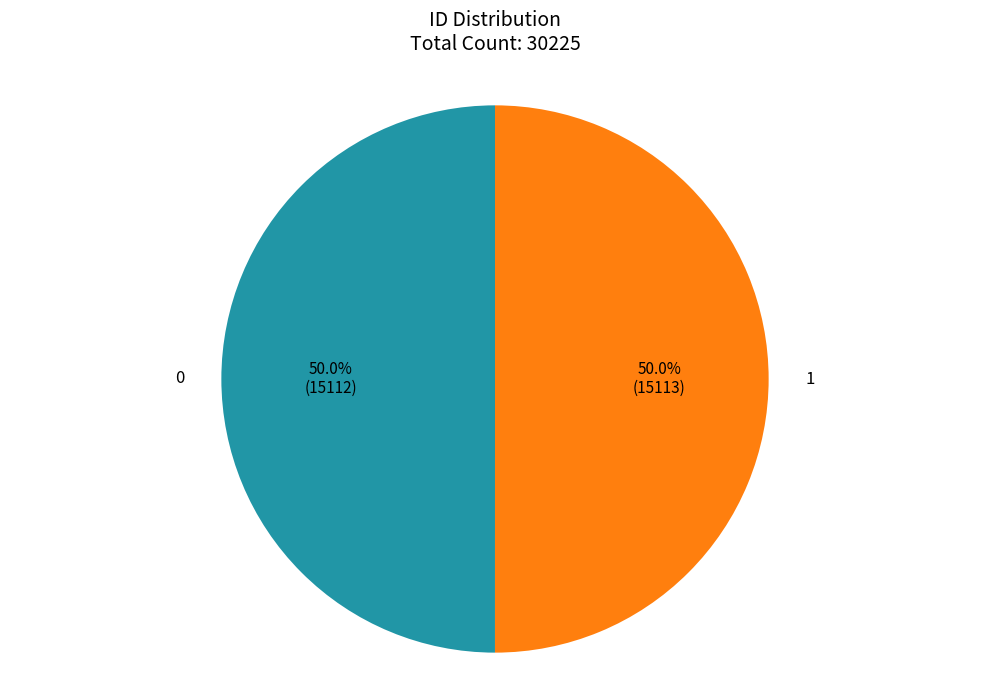

How many segments does this pie chart have?

2